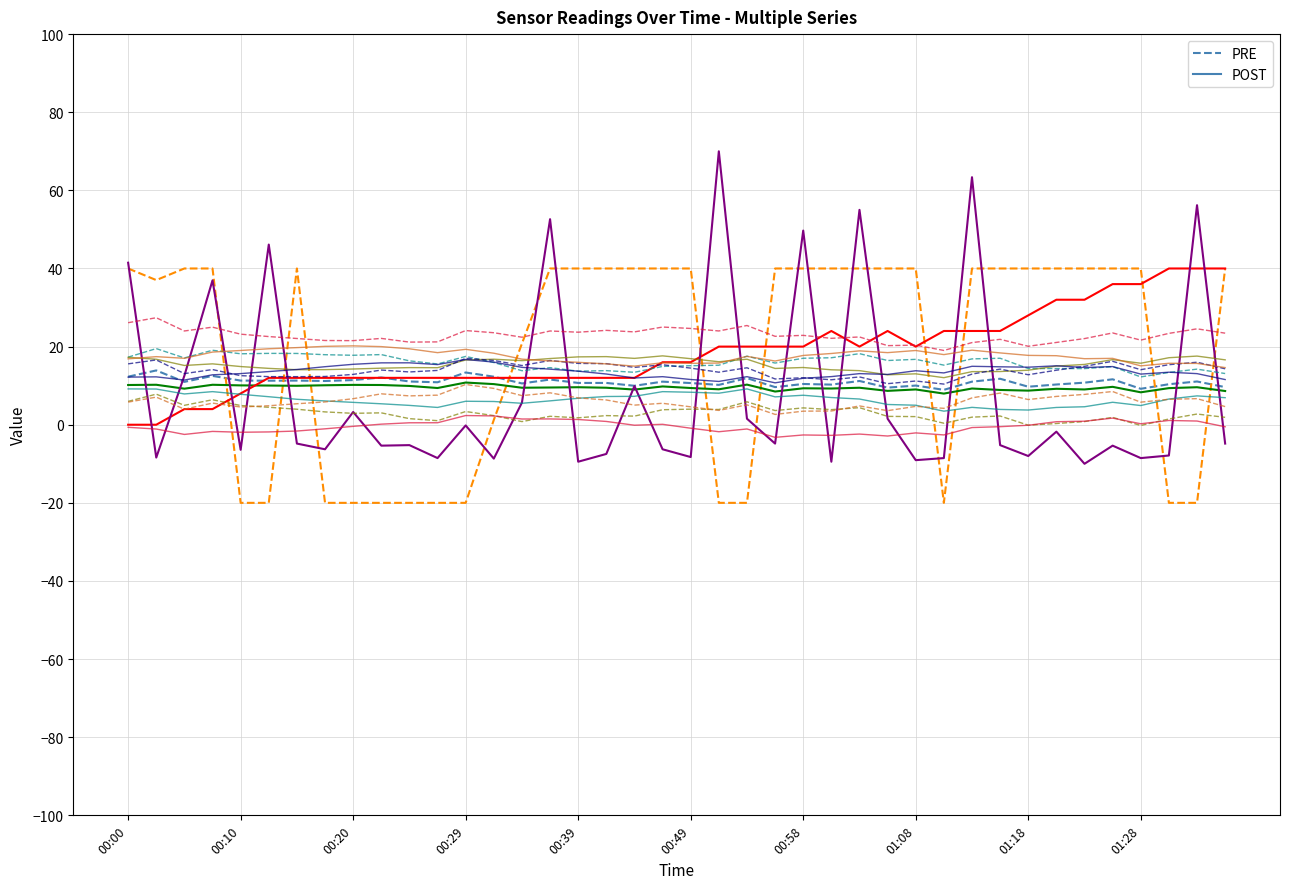

What is the minimum value shown in the chart?

-20.0